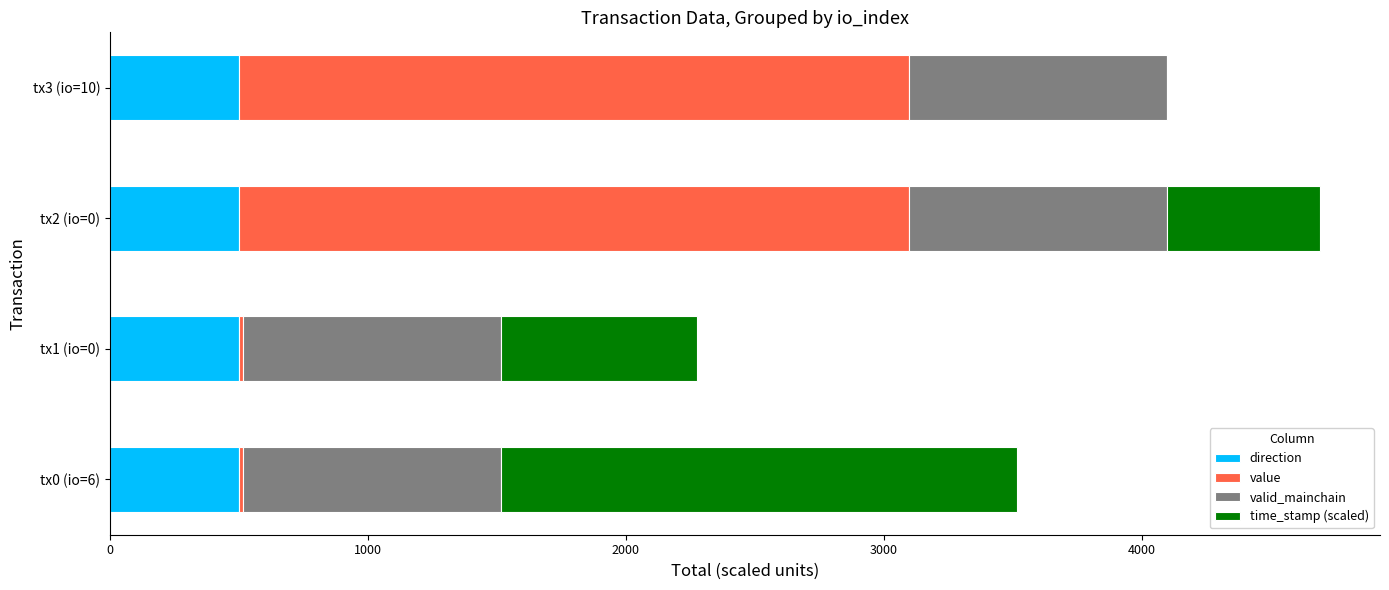

What is the total value across all series at tx3 (io=10)?

4095.8